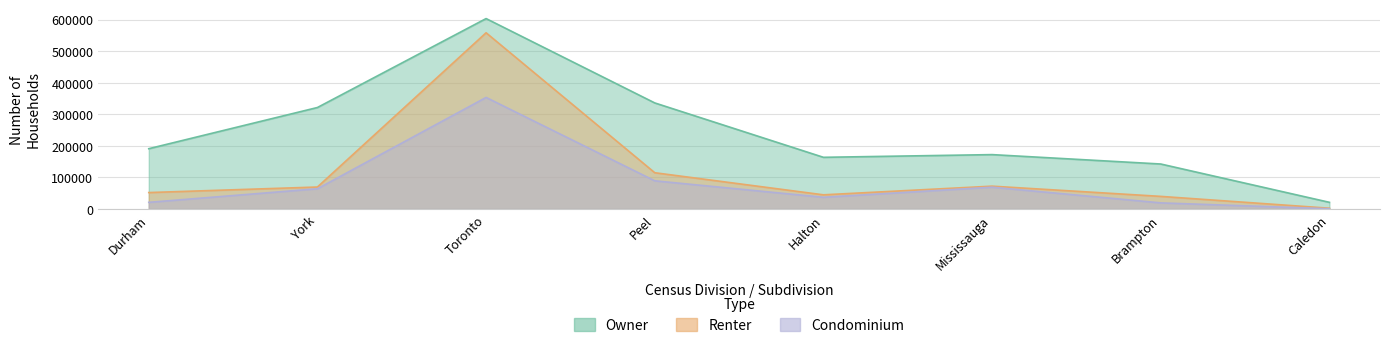

List the series in order of their overall mean, highest first.

Owner, Renter, Condominium